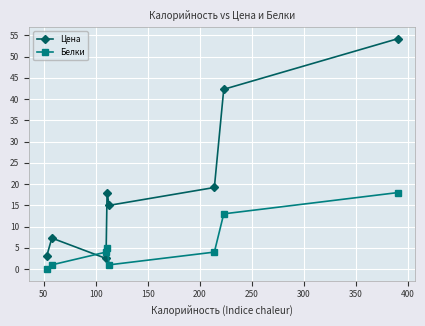

Which series has the largest range (max minus min)?

Цена